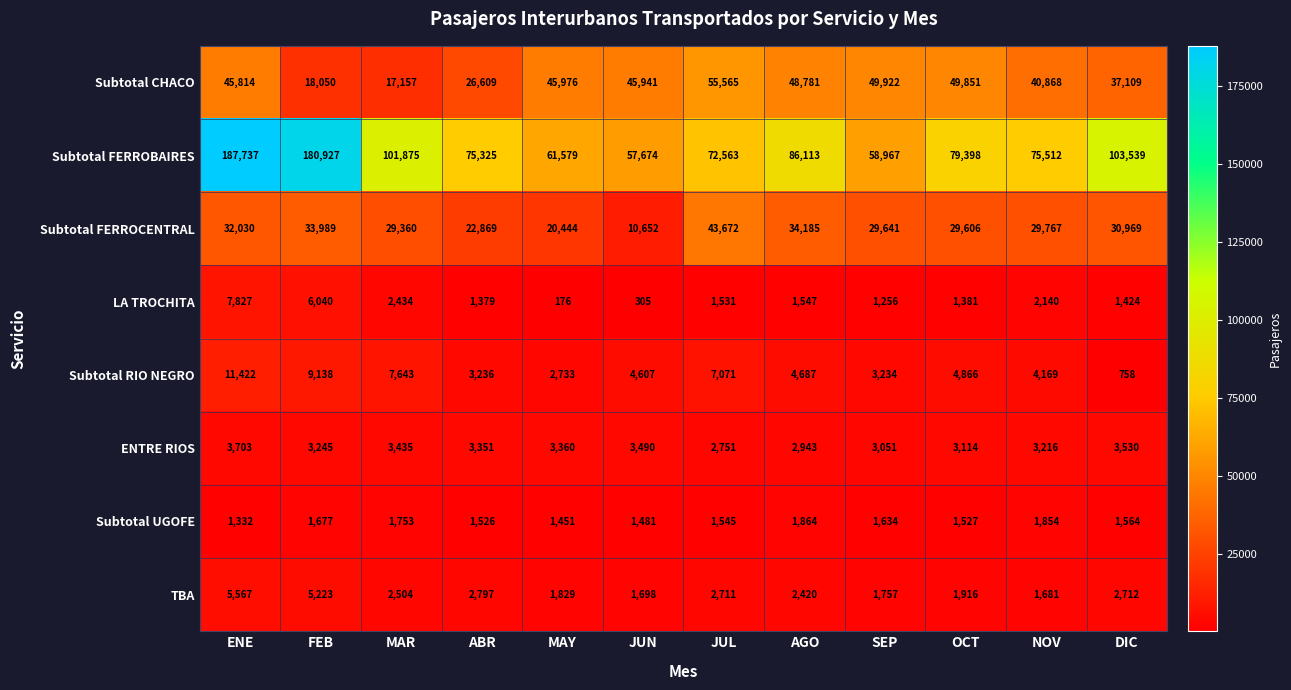

List the series in order of their peak value, highest first.

Subtotal FERROBAIRES, Subtotal CHACO, Subtotal FERROCENTRAL, Subtotal RIO NEGRO, LA TROCHITA, TBA, ENTRE RIOS, Subtotal UGOFE